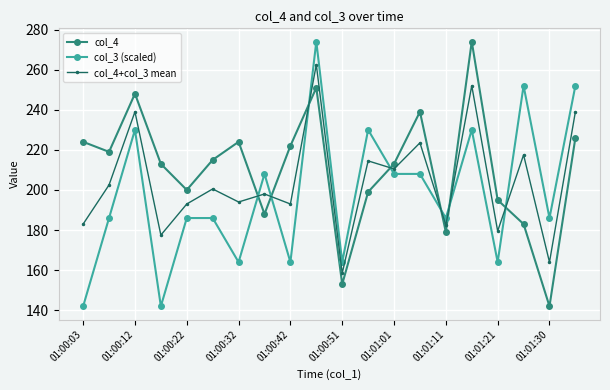

How many times do col_4 and col_3 (scaled) cross each other?

7